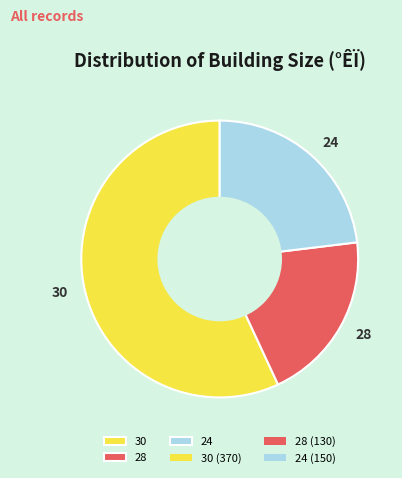

Does any single category account for the majority?

Yes